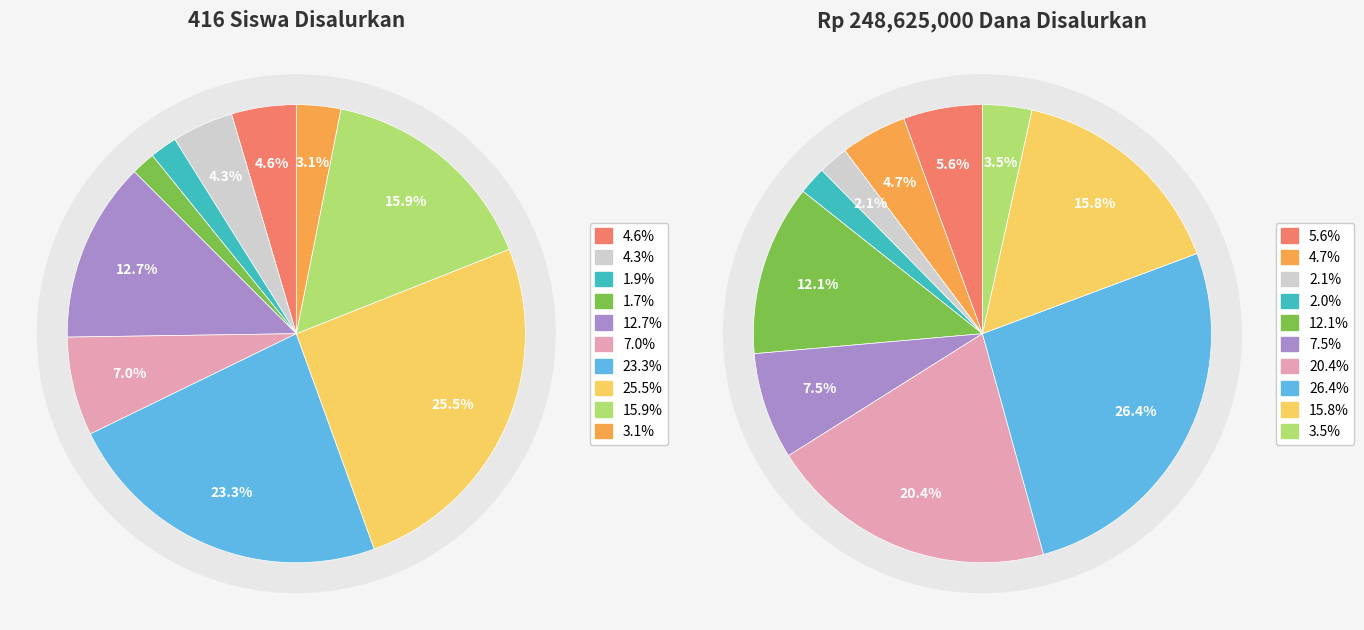

To the nearest percent, what is the average slice percentage?

10%